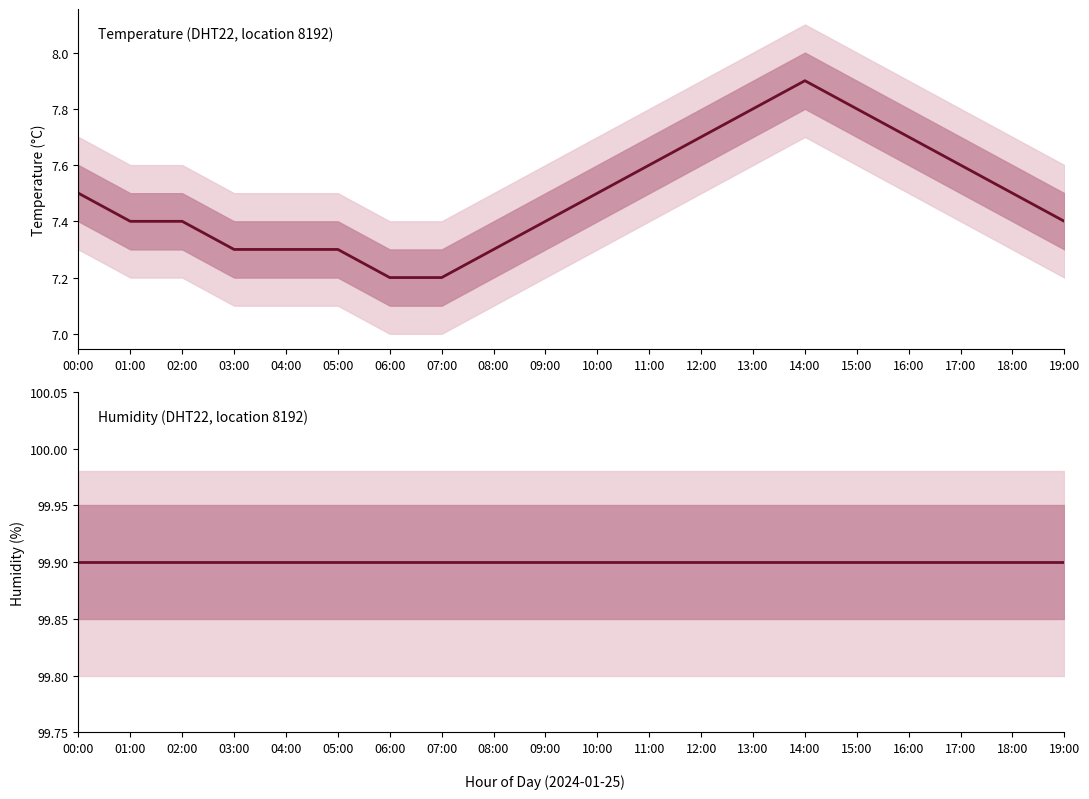

What is the label of the 3rd point from the left?

02:00